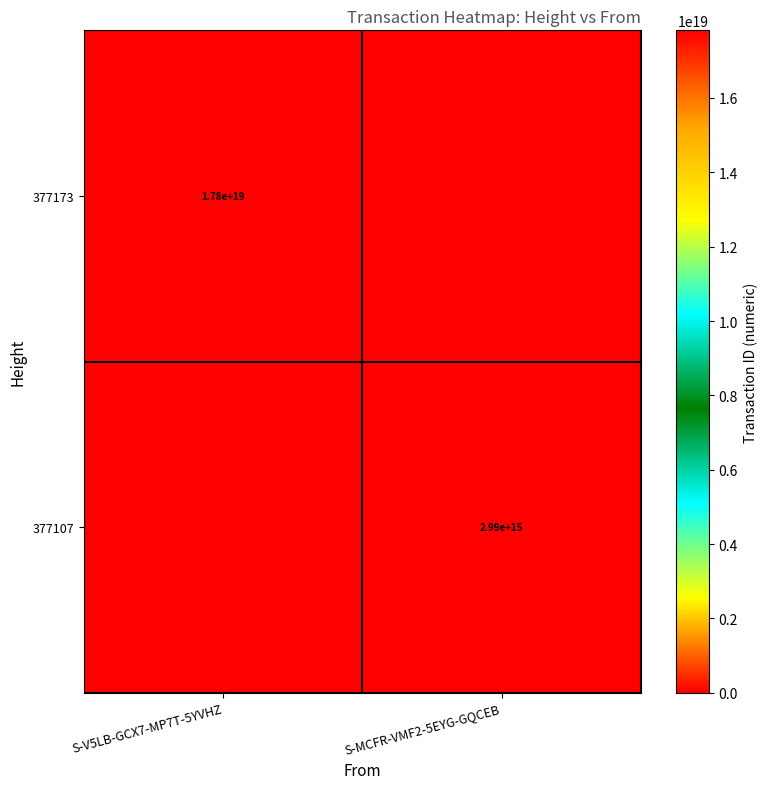

The value of 377173 at S-V5LB-GCX7-MP7T-5YVHZ is 17800000000000000000. True or false?

True